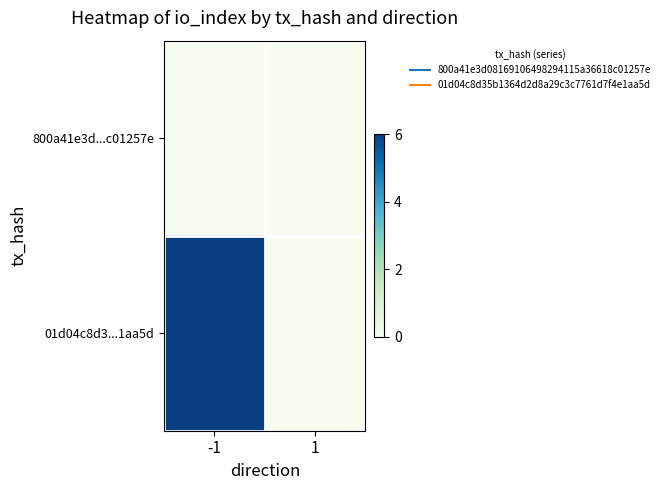

At which category is the sum across all series the highest?

-1